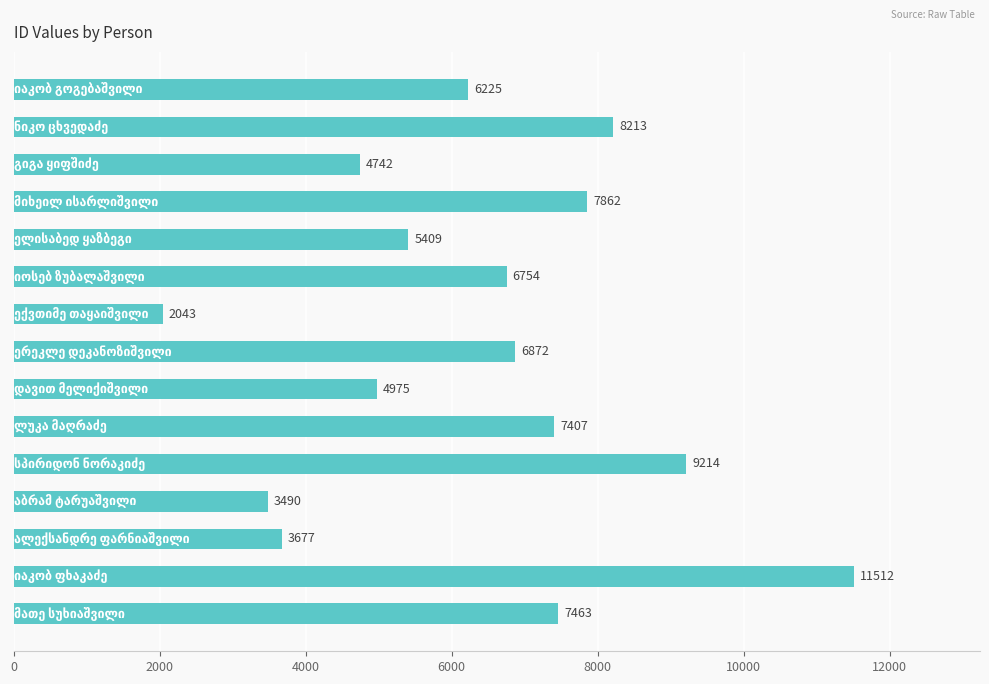

How many bars are there in total?

15